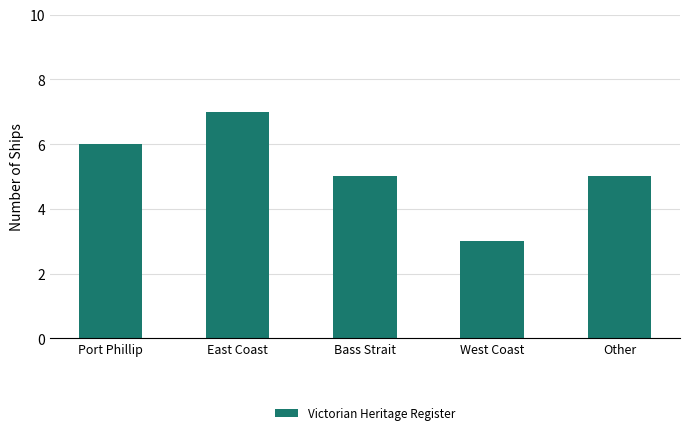

The value at East Coast is 7. True or false?

True